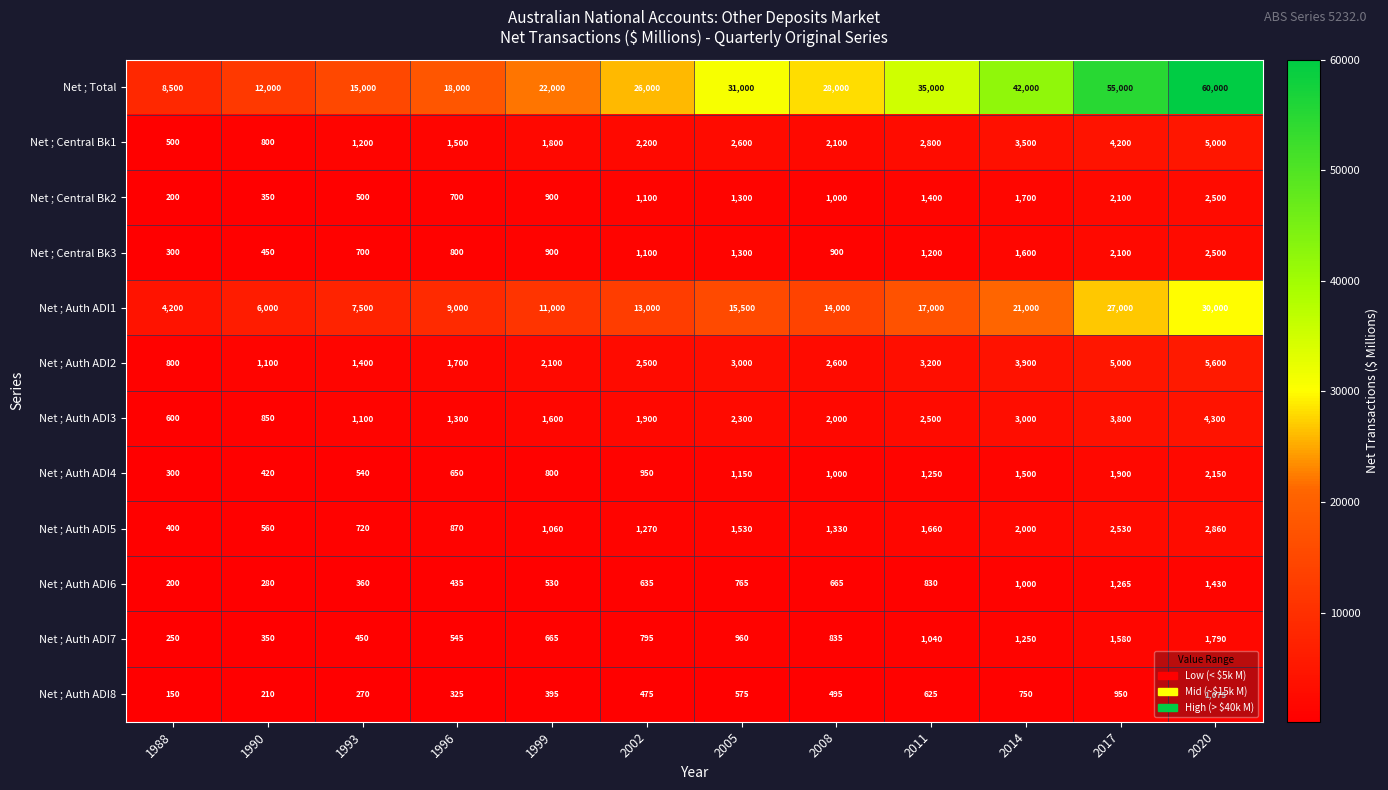

At how many categories does at least one series exceed 5363?

12